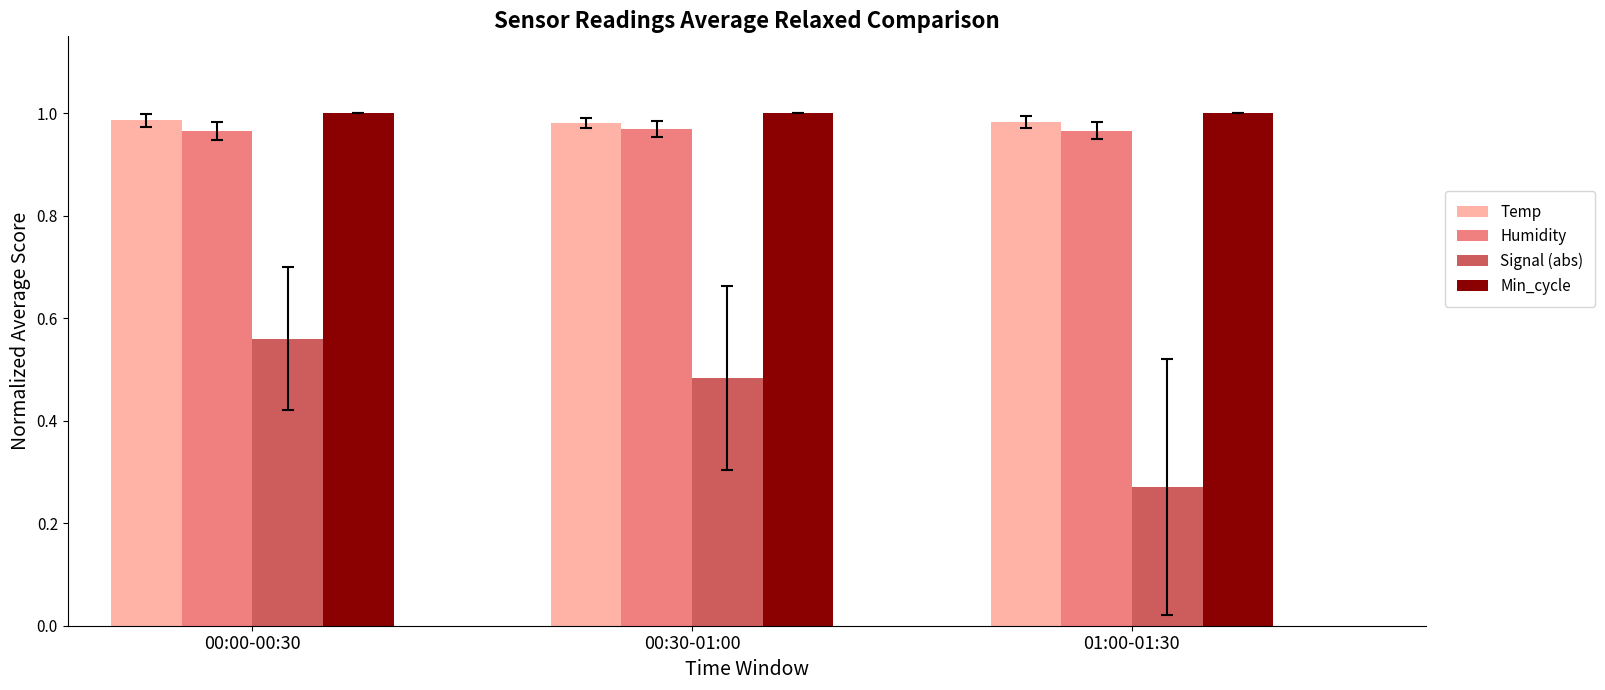

How many categories are shown in the chart?

3